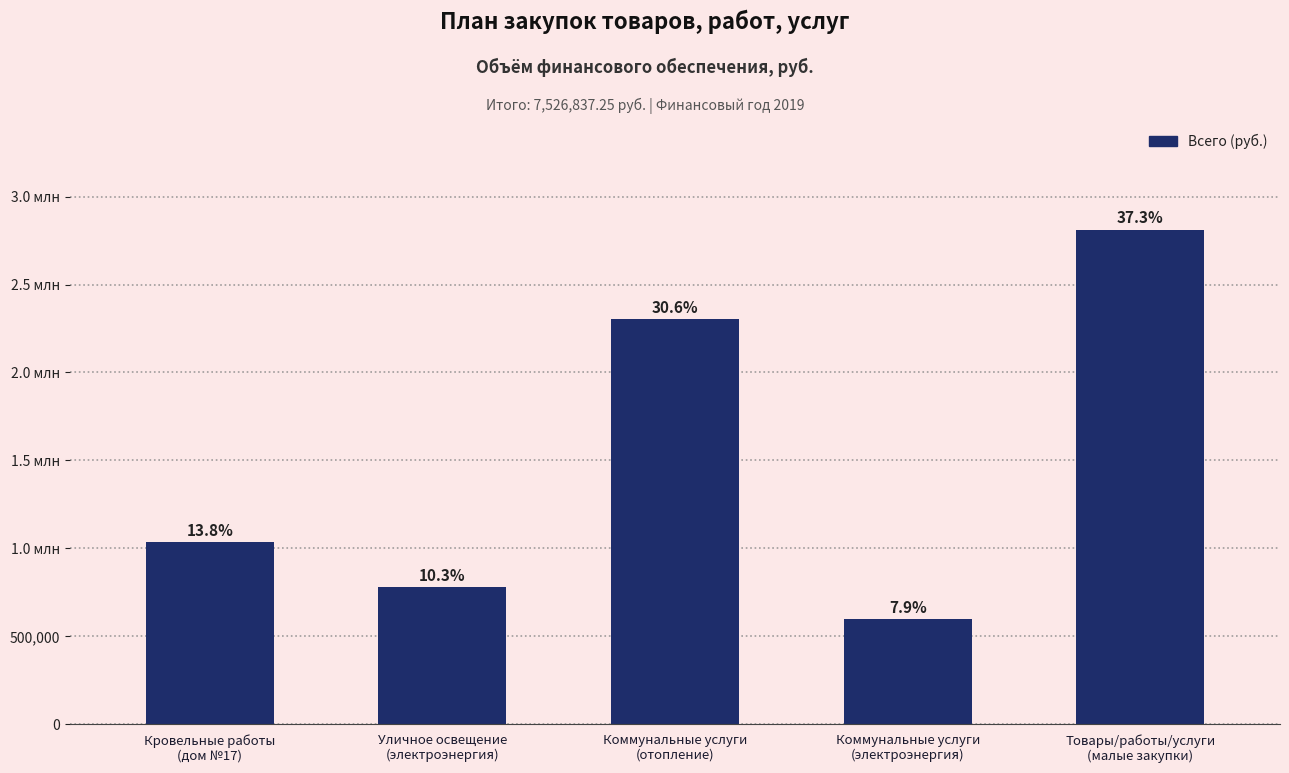

What position from the right is Товары/работы/услуги
(малые закупки)?

1